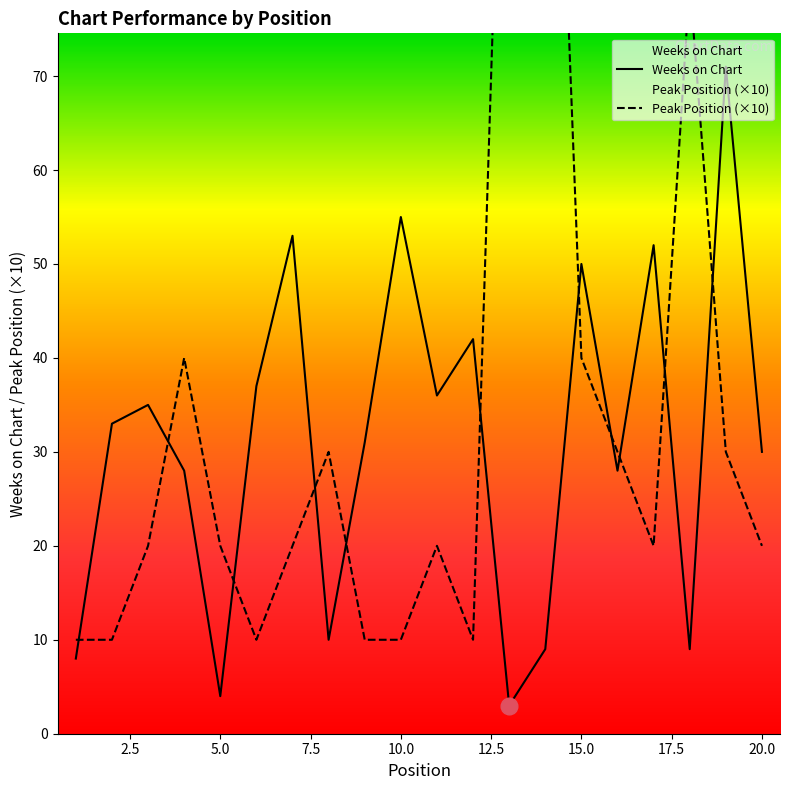

Which series has the widest spread of values?

Peak Position (×10)